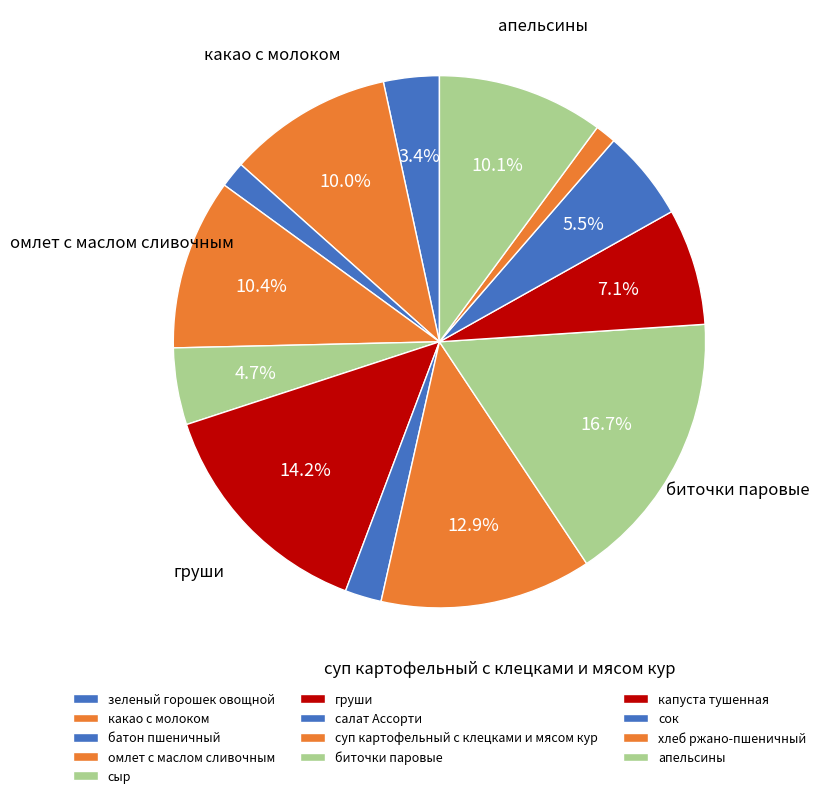

Between хлеб ржано-пшеничный and сыр, which is larger?

сыр